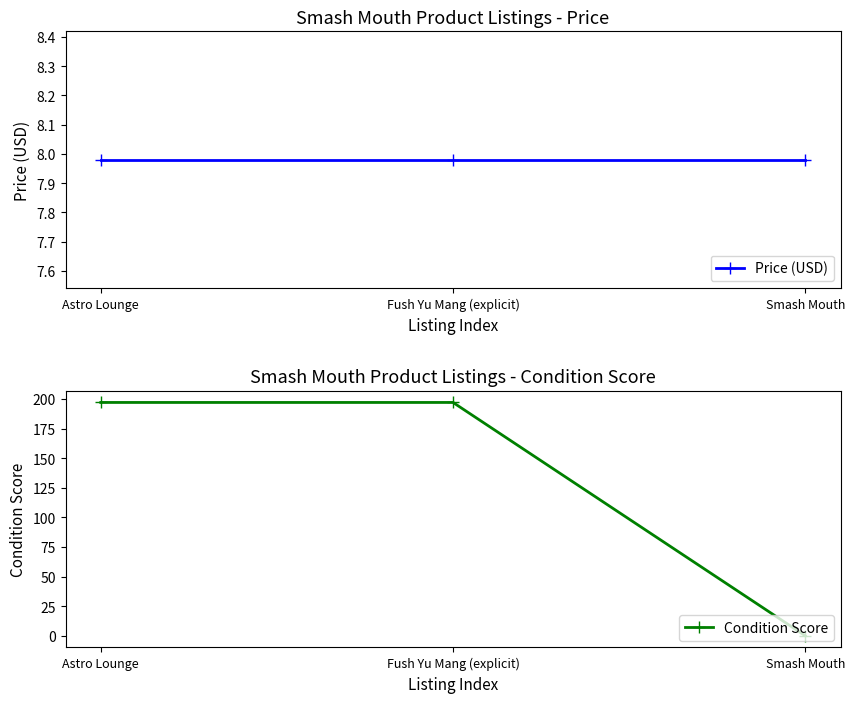

Rank the series by their average value, from lowest to highest.

Price (USD), Condition Score